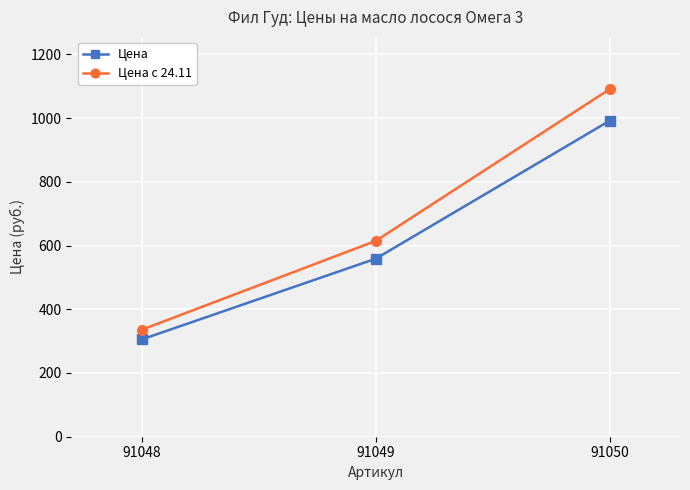

Does the chart display data point markers on the line(s)?

Yes